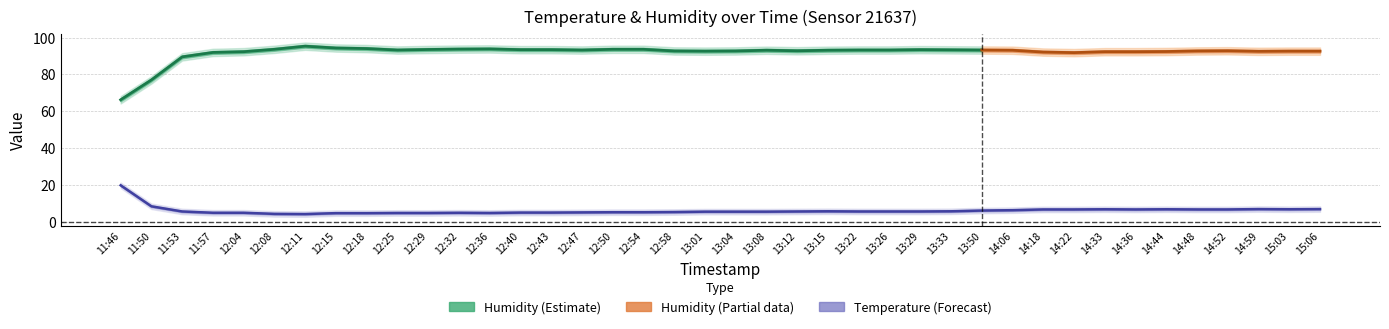

What is the label of the 23rd point from the right?

12:54